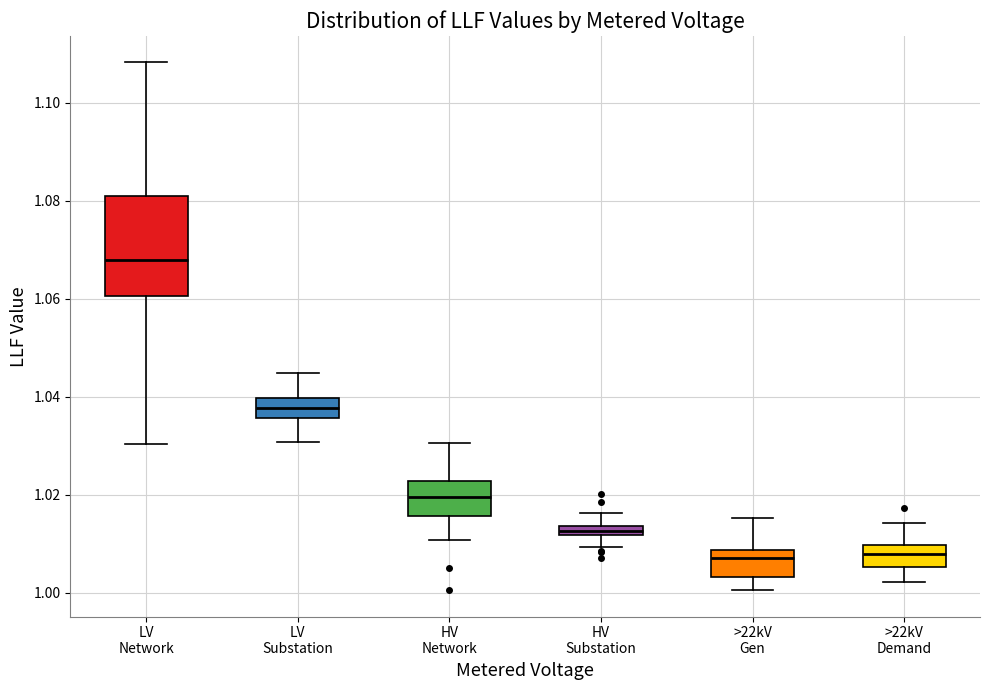

Which box is the tallest, from its lower edge to its upper edge?

LV Network